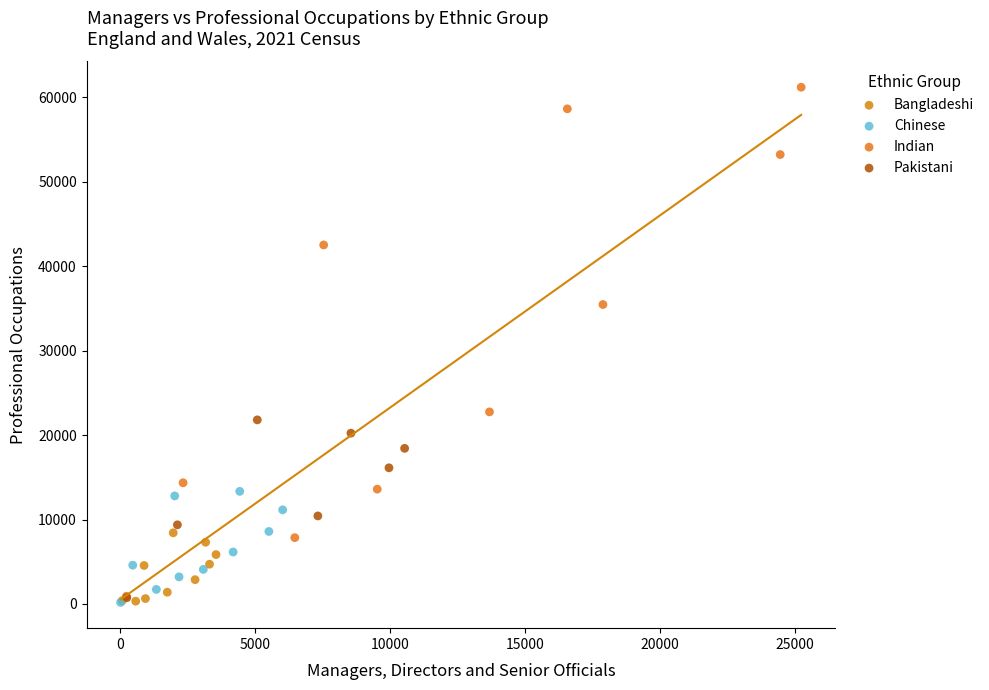

Which series reaches the maximum Y coordinate?

Indian